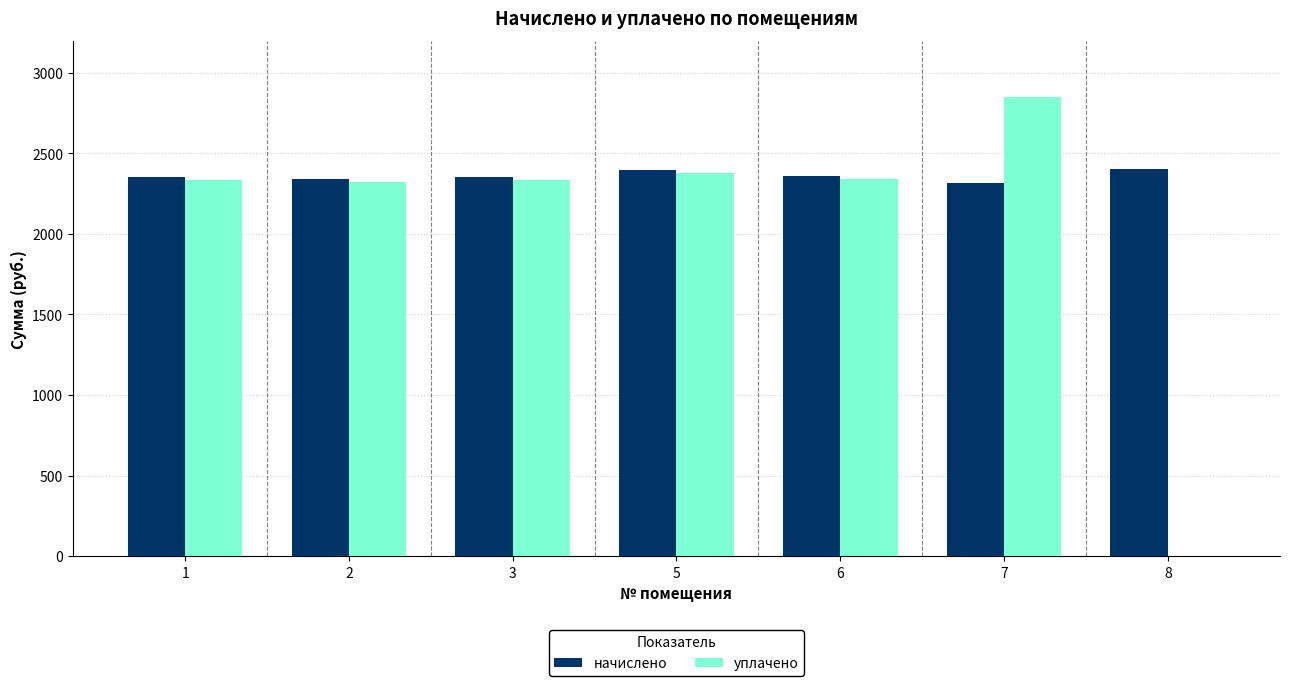

How many data points in уплачено are above 2335?

5